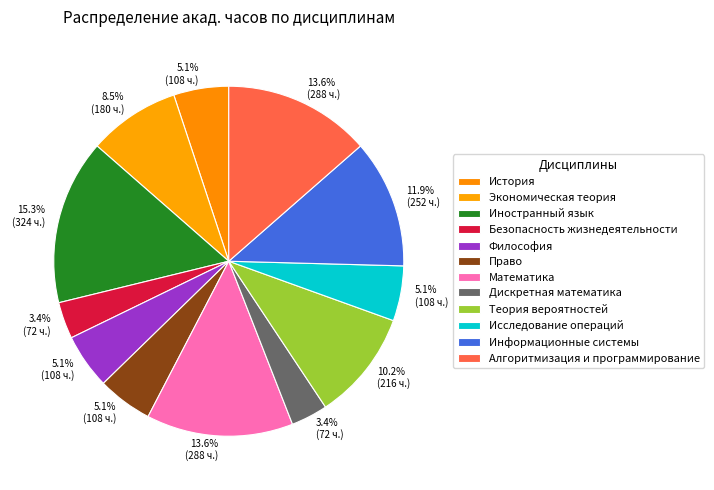

How many slices are in this pie chart?

12